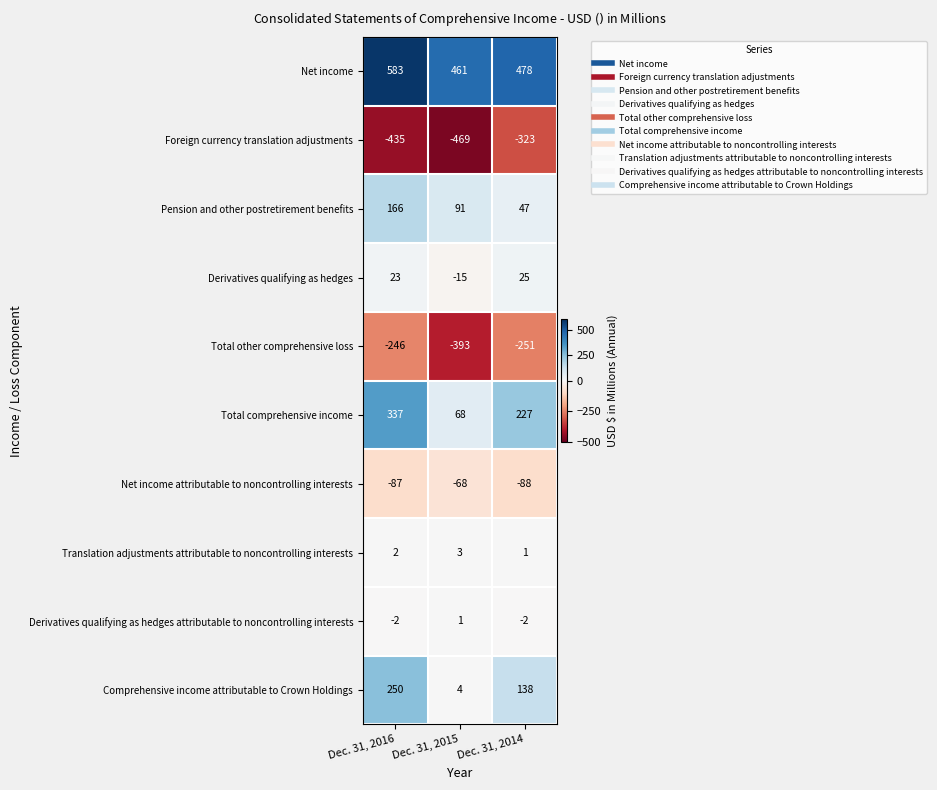

At which label is Derivatives qualifying as hedges attributable to noncontrolling interests closest to 0?

Dec. 31, 2015